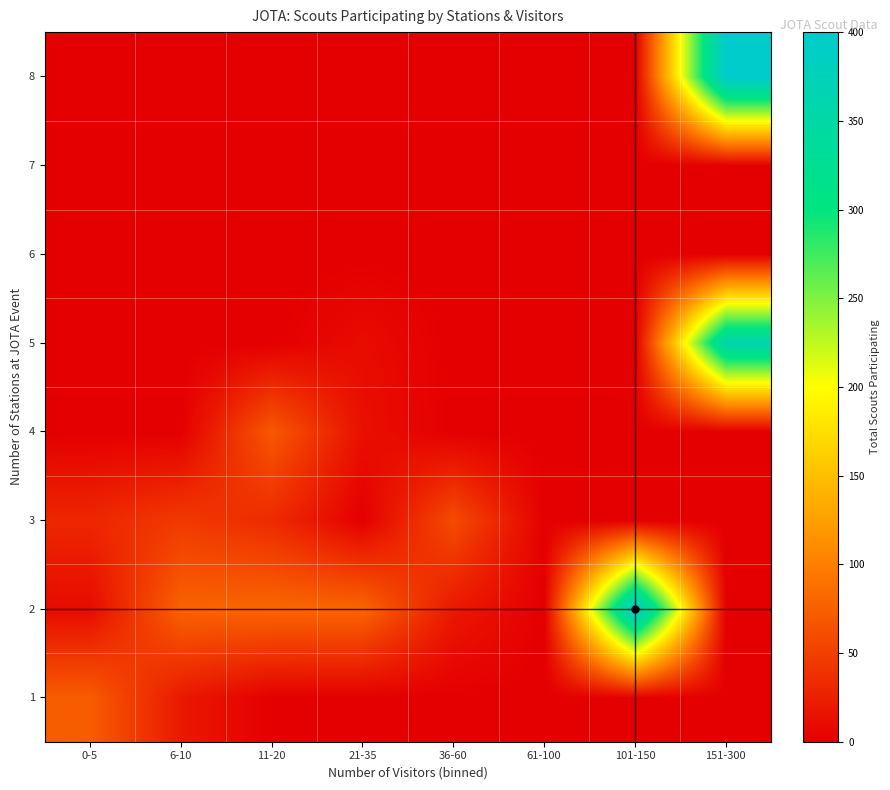

What is the difference between the highest and lowest values at 101-150?

400